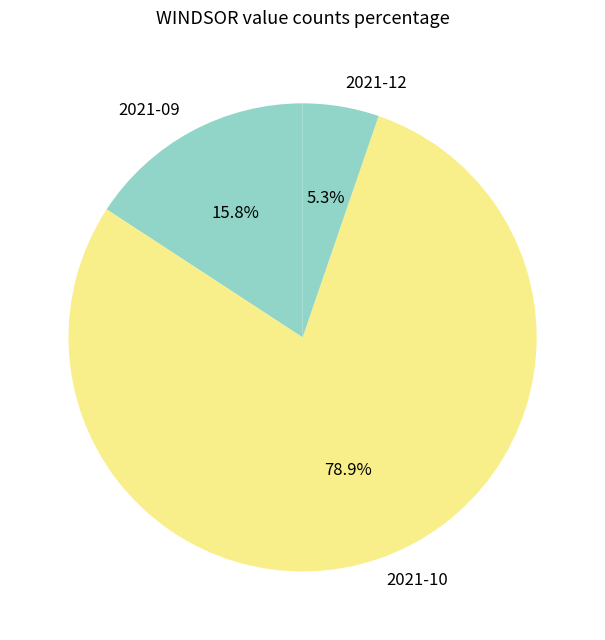

Does 2021-10 account for over 50% of the chart?

Yes